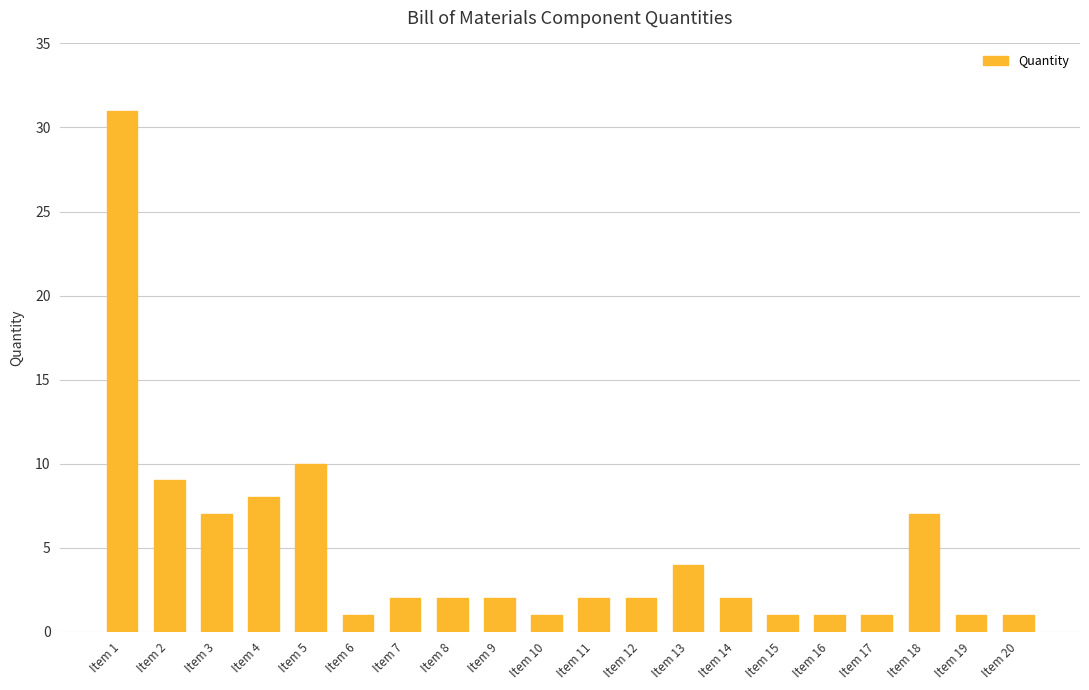

Between Item 1 and Item 13, which is larger?

Item 1